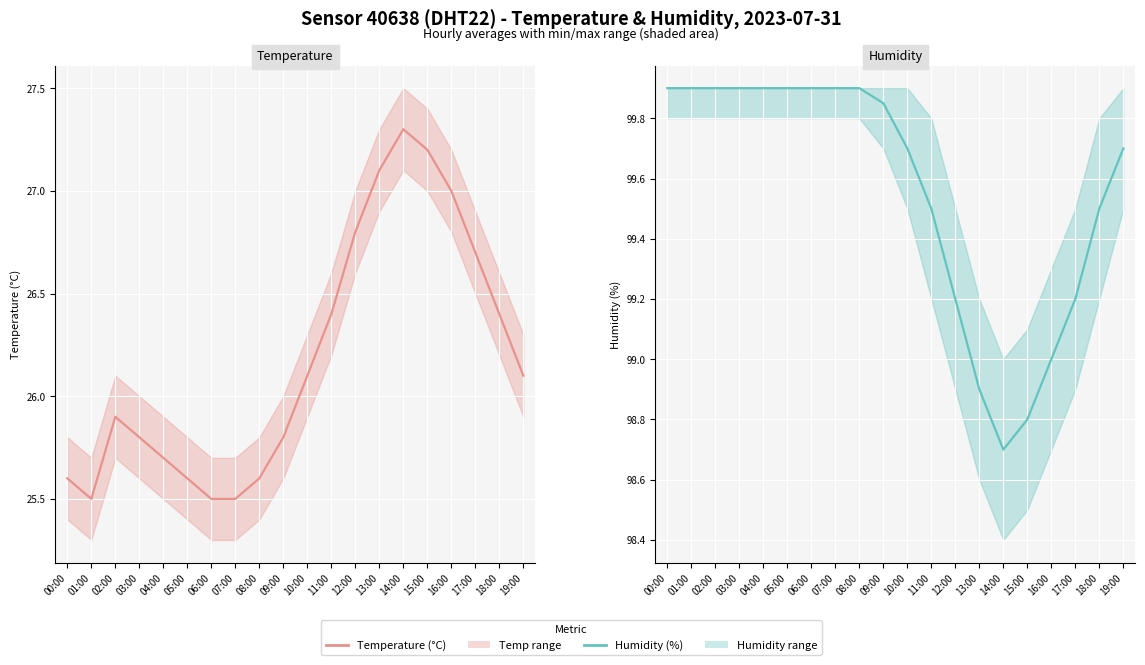

At 03:00, list the series in order from smallest to largest.

Temperature (°C), Humidity (%)